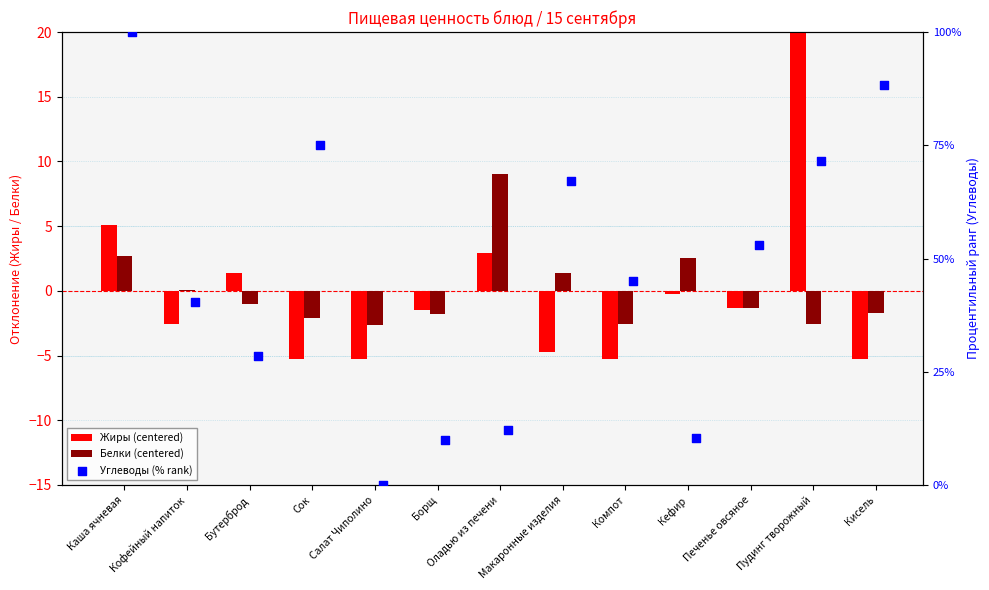

What are all the series names shown in the legend?

Жиры (centered), Белки (centered), Углеводы (% rank)